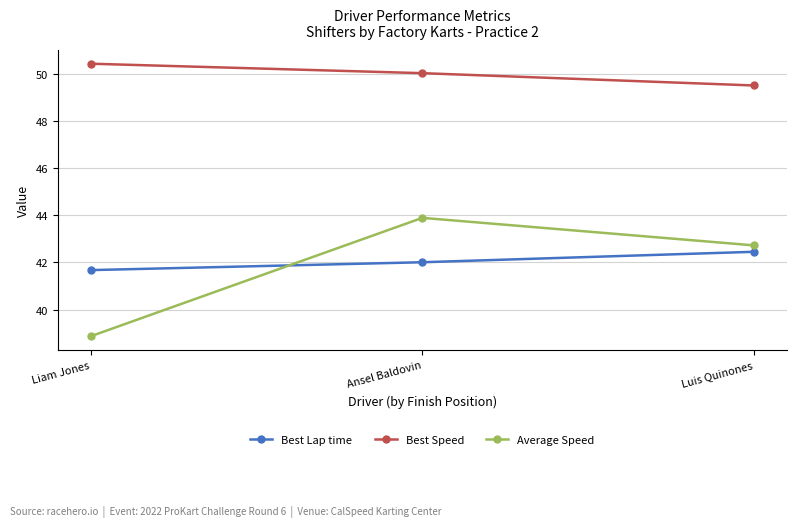

What is the sum of all Best Lap time values?

126.1